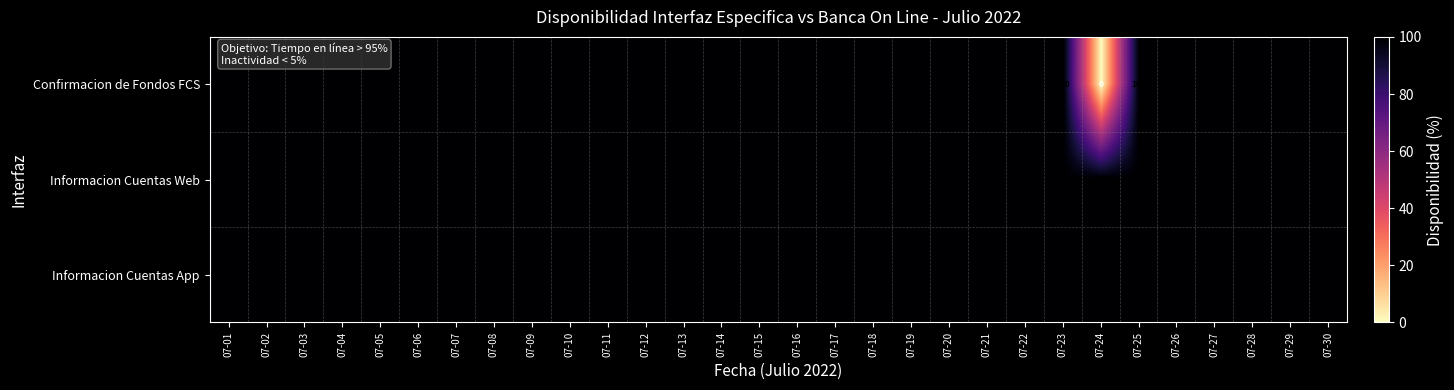

At how many categories does at least one series exceed 91?

30